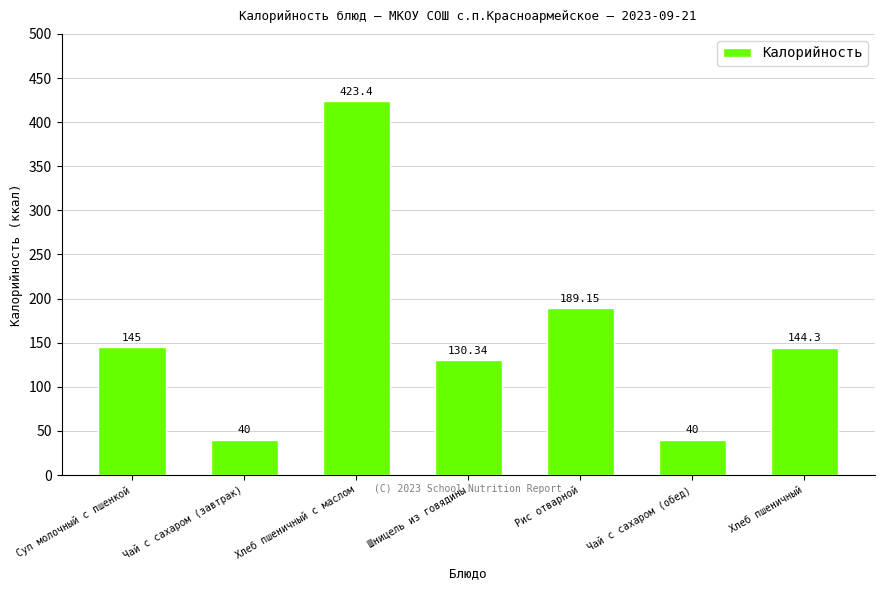

Between Хлеб пшеничный с маслом and Хлеб пшеничный, which is larger?

Хлеб пшеничный с маслом